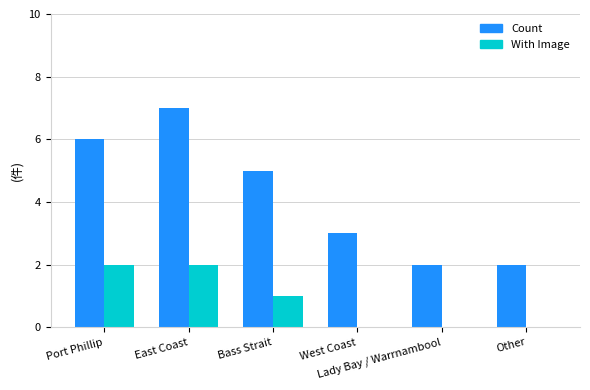

What is the sum of all With Image values?

5